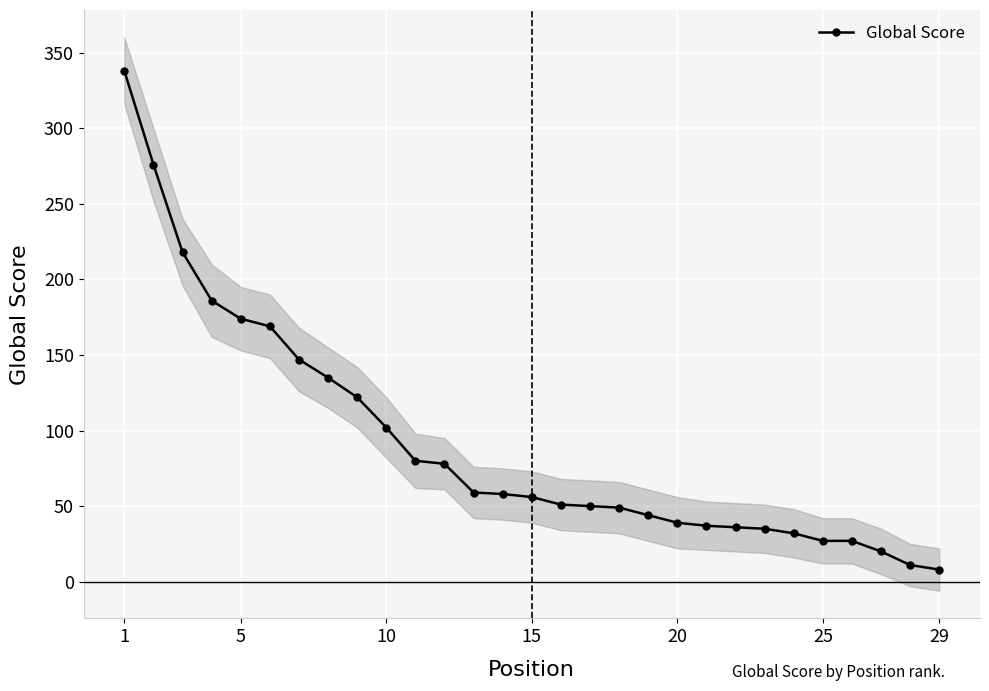

What is the difference between the values at 23 and 22?

3